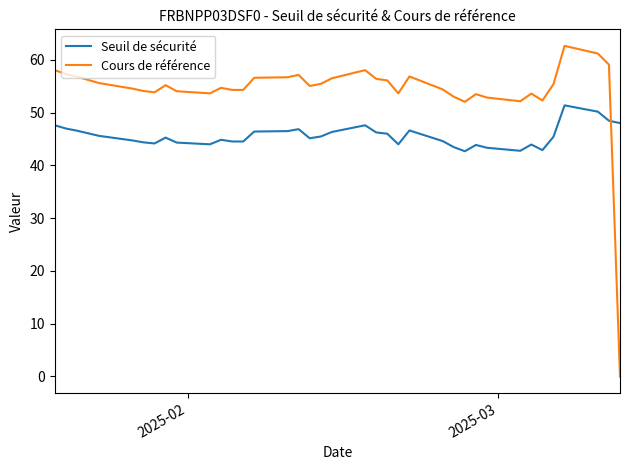

Which series ends up on top after the final intersection of Seuil de sécurité and Cours de référence?

Seuil de sécurité